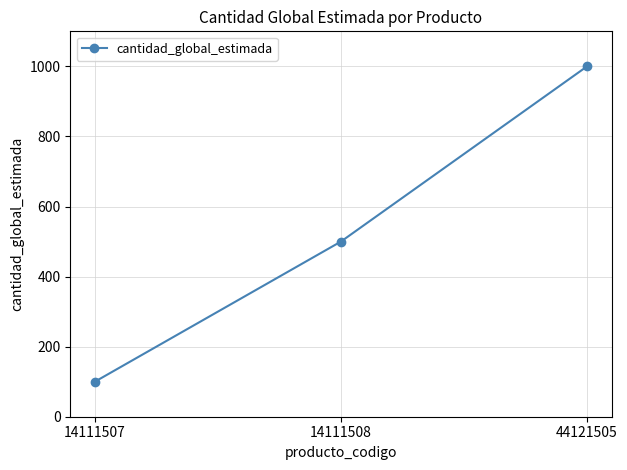

List the labels in order of value, largest first.

44121505, 14111508, 14111507